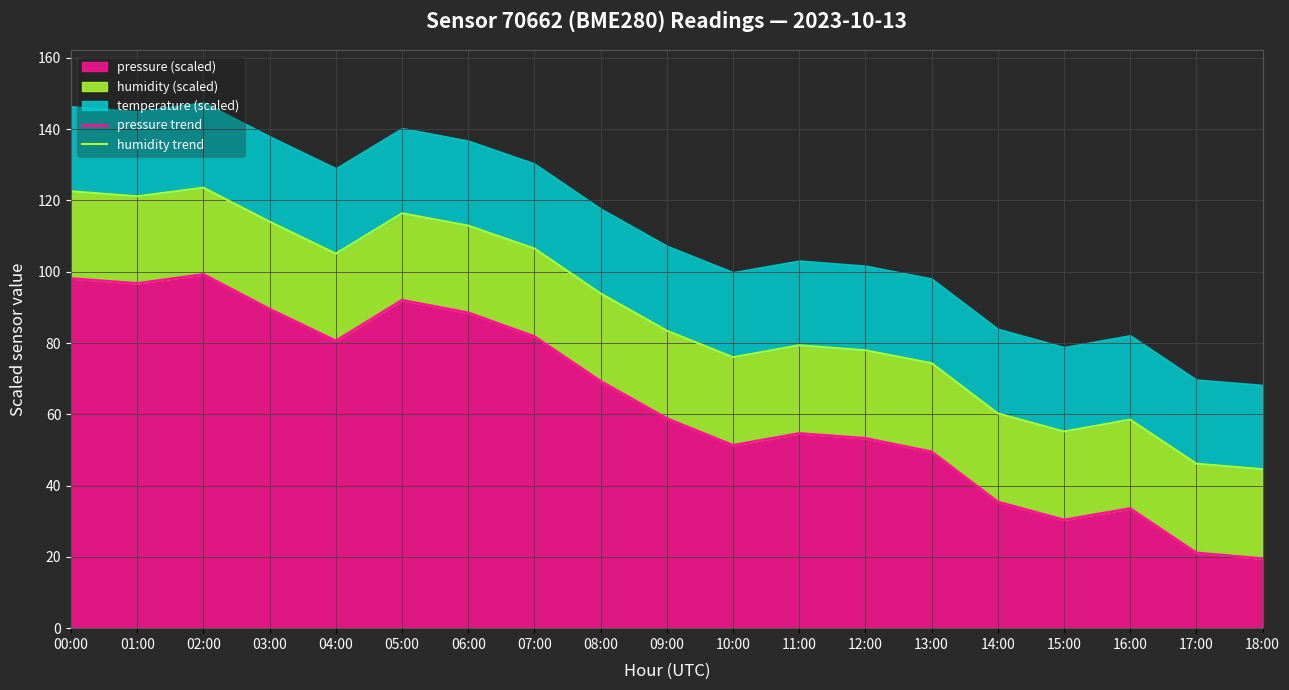

The value of pressure trend at 07:00 is 81.8. True or false?

True